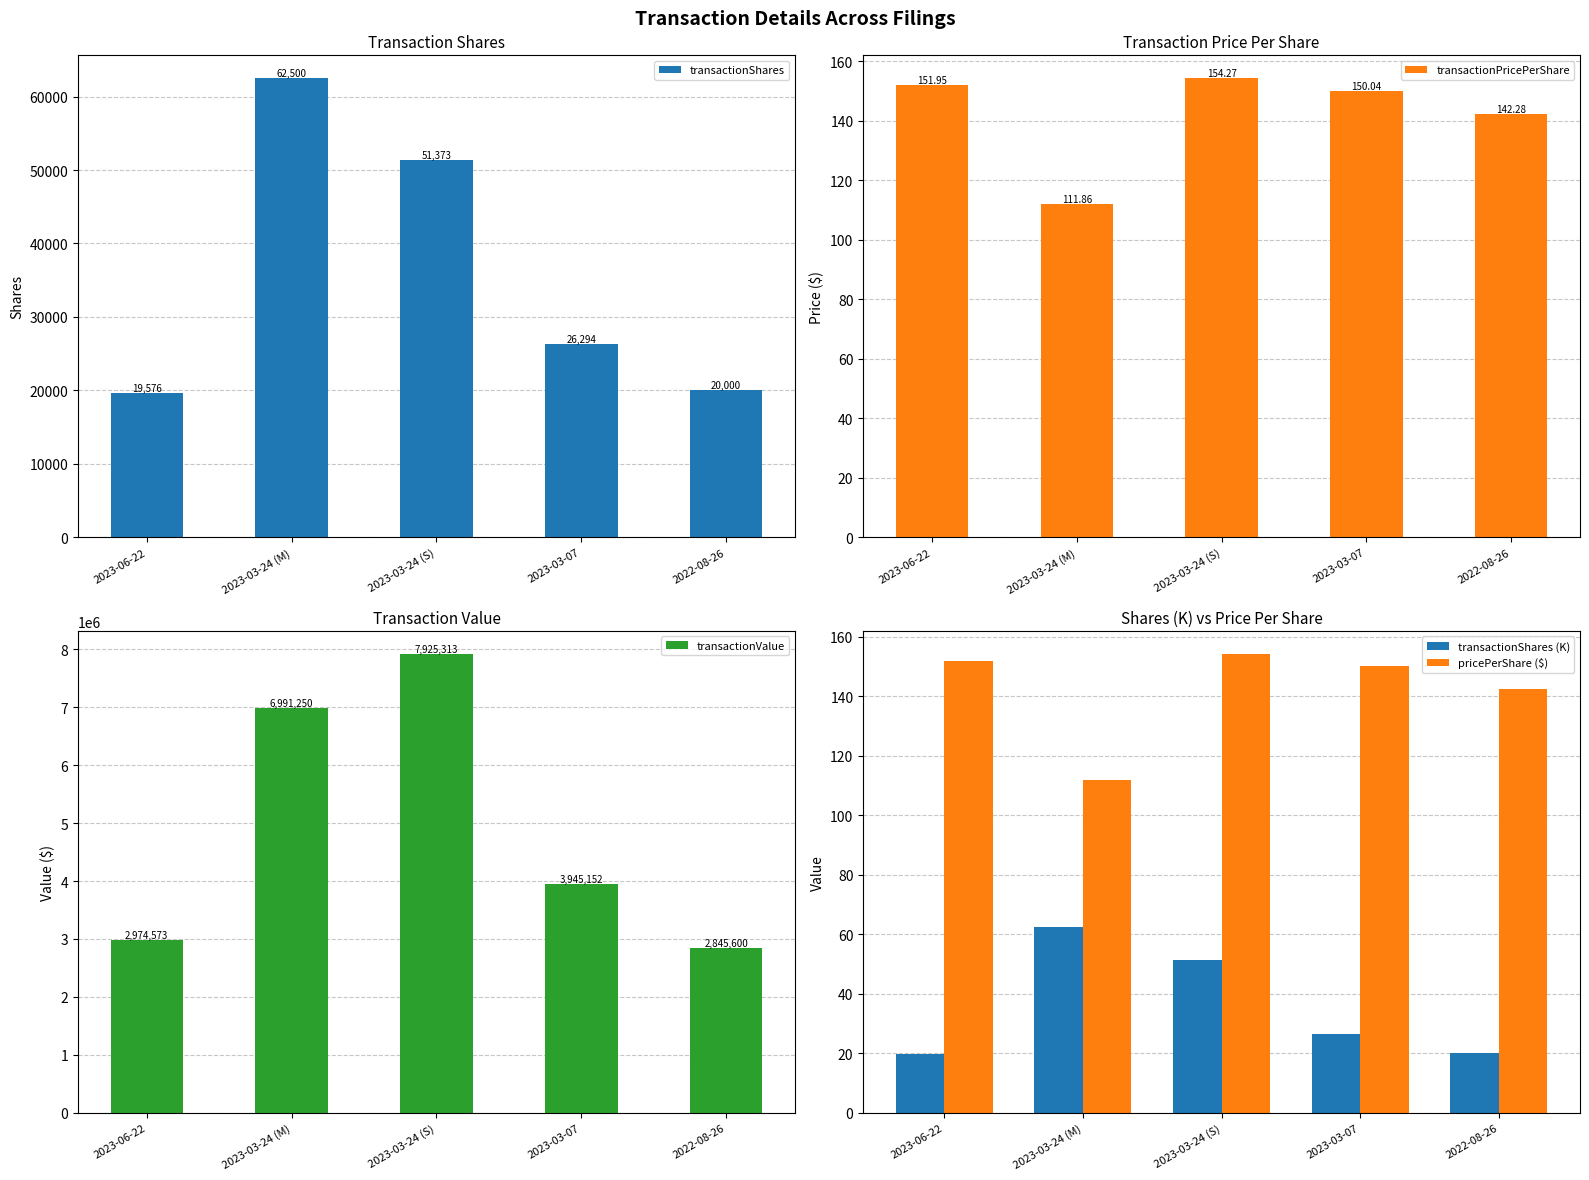

Which series has the largest total across all categories?

transactionValue